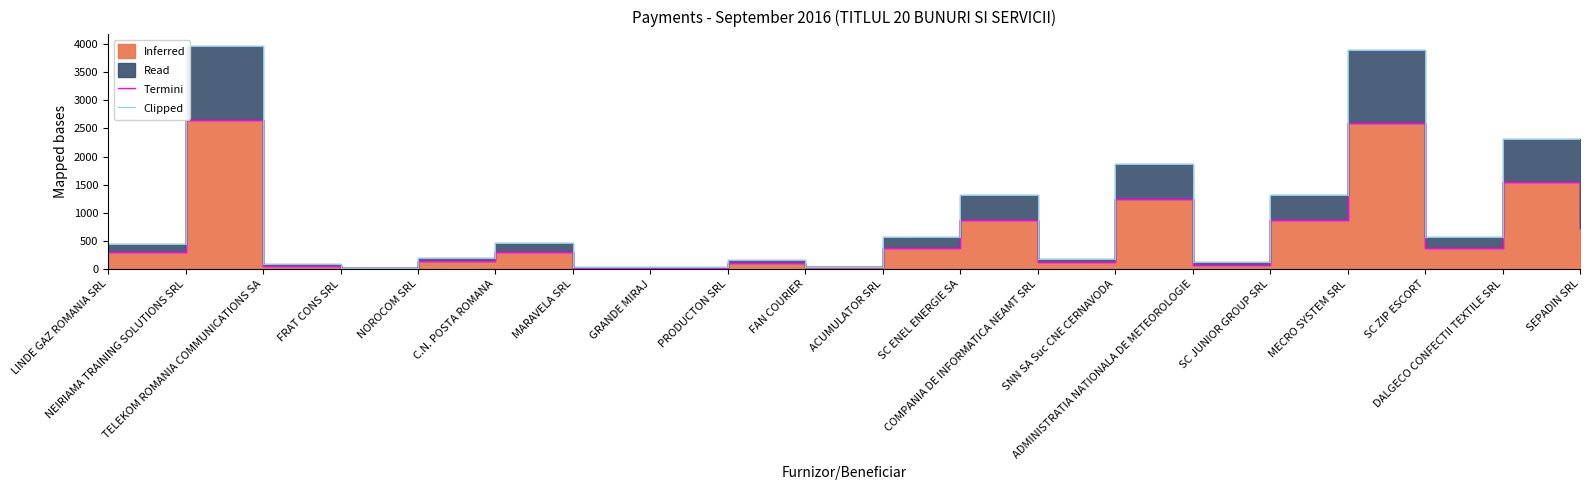

What is the lowest value of the Termini series?

13.0